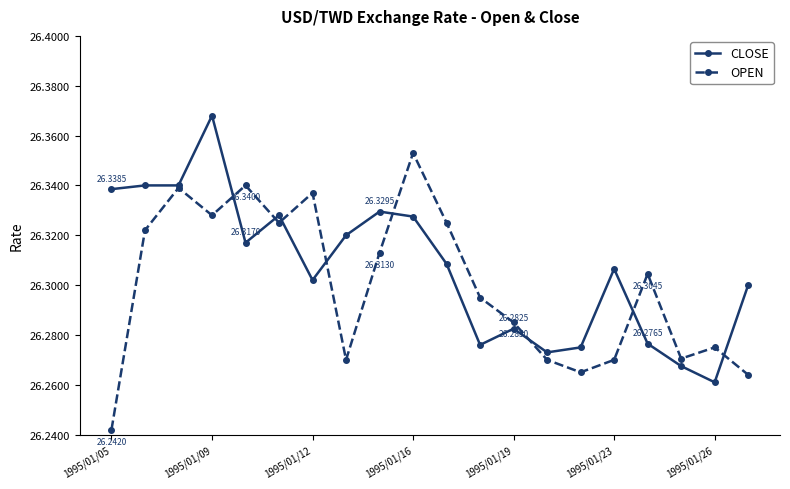

How many interior local peaks does the OPEN series have?

6